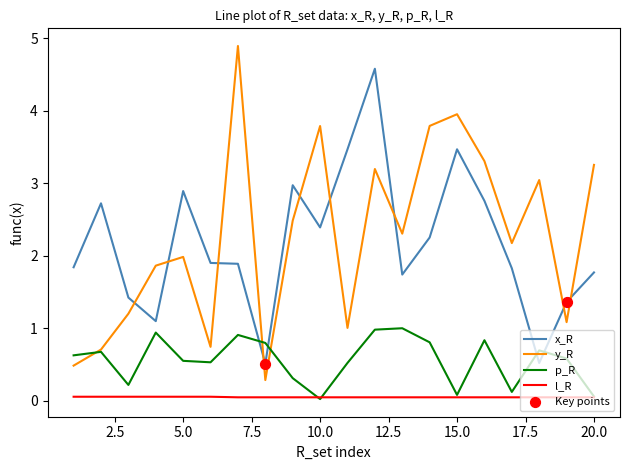

Rank the series by their maximum value, from highest to lowest.

y_R, x_R, p_R, l_R